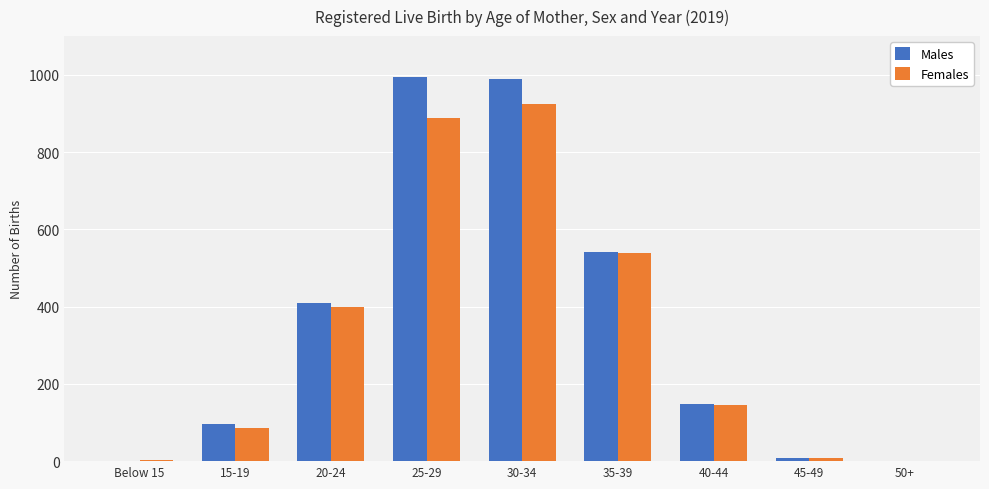

The value of Males at 25-29 is 261. True or false?

False